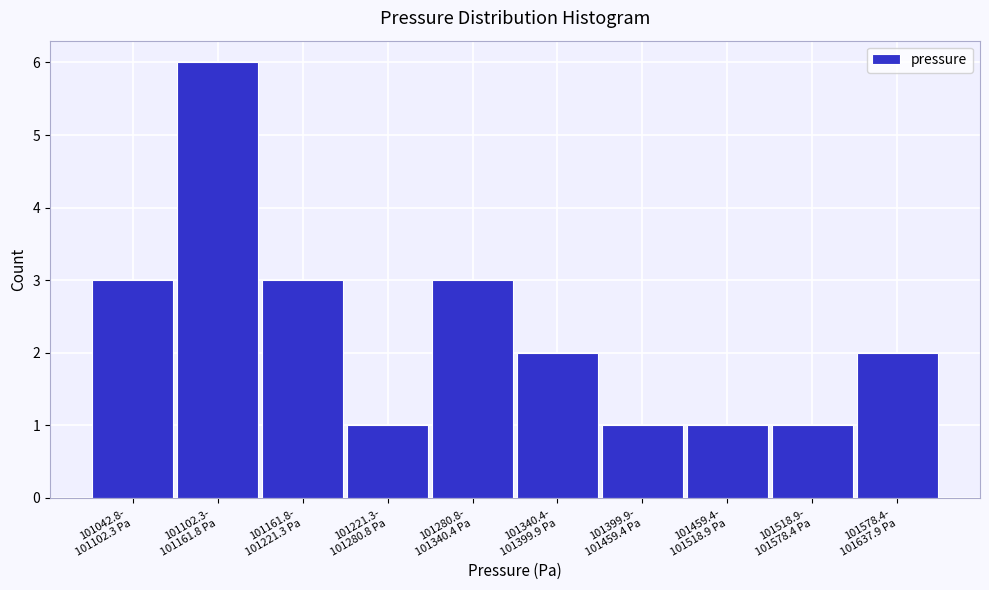

Reading left to right, list all the values displayed in this chart.

3	6	3	1	3	2	1	1	1	2